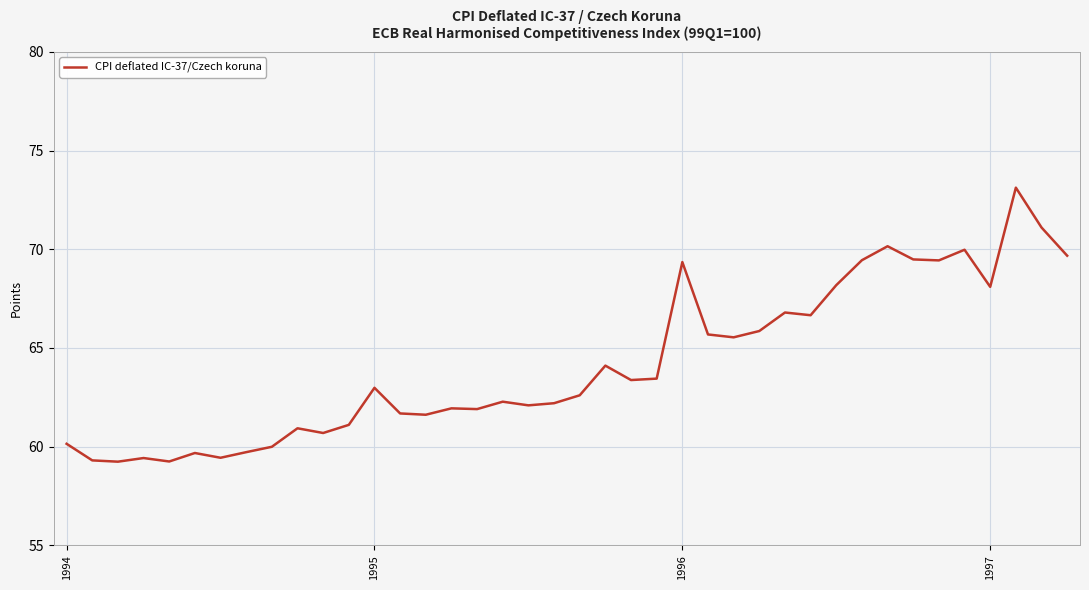

What is the smallest value displayed?

59.2